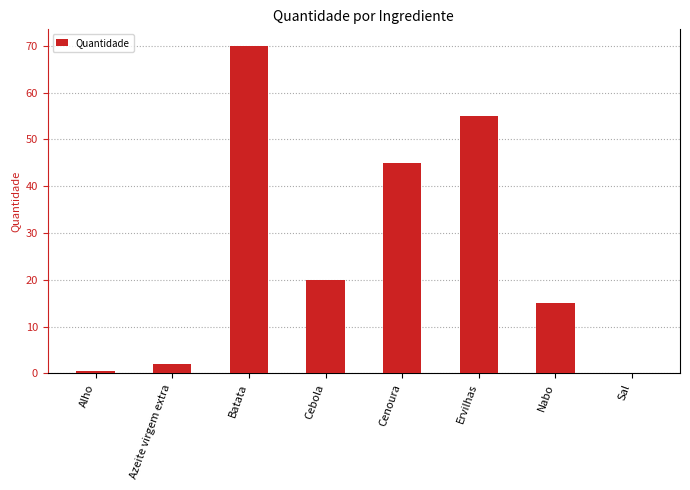

What is the change in value from Azeite virgem extra to Cenoura?

+43.0